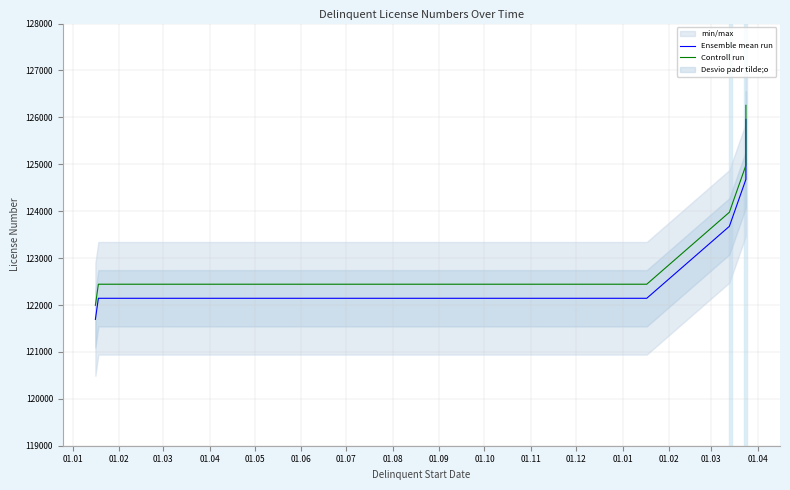

How many values in the Controll run series exceed 123977?

2